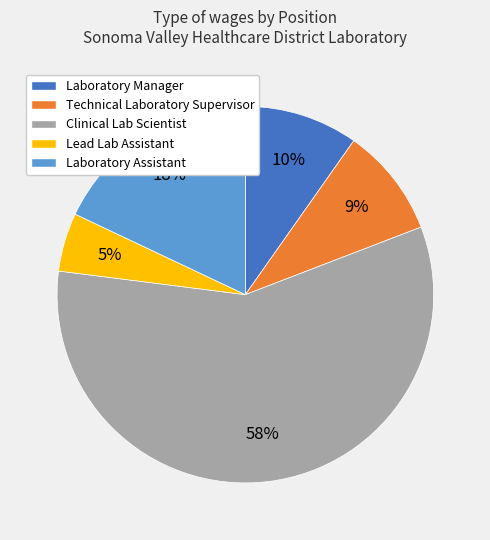

Which category has the smallest portion of the pie?

Lead Lab Assistant